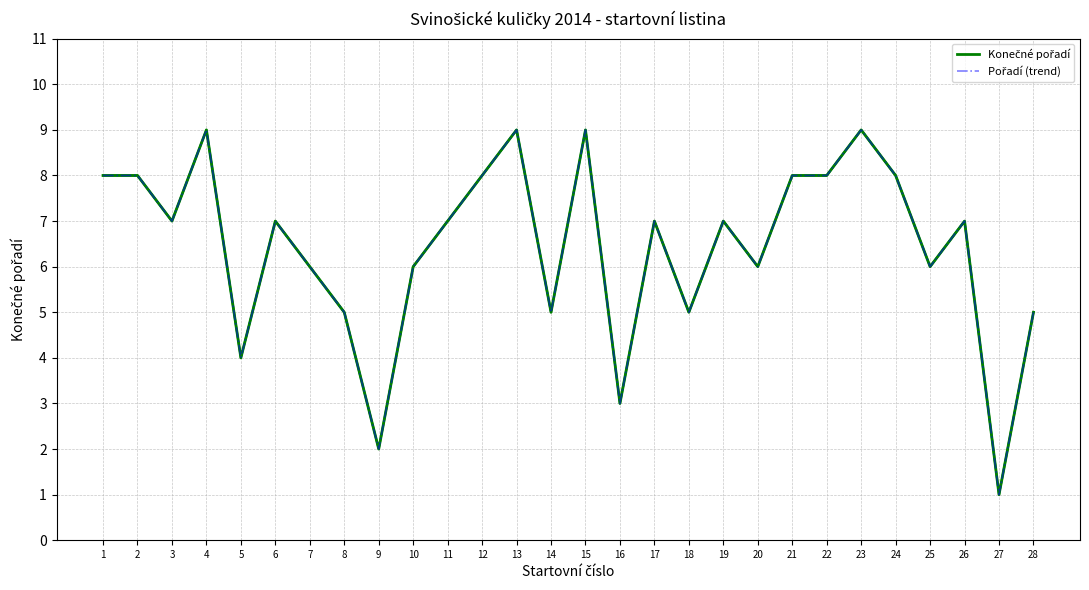

Does the chart have visible grid lines?

Yes